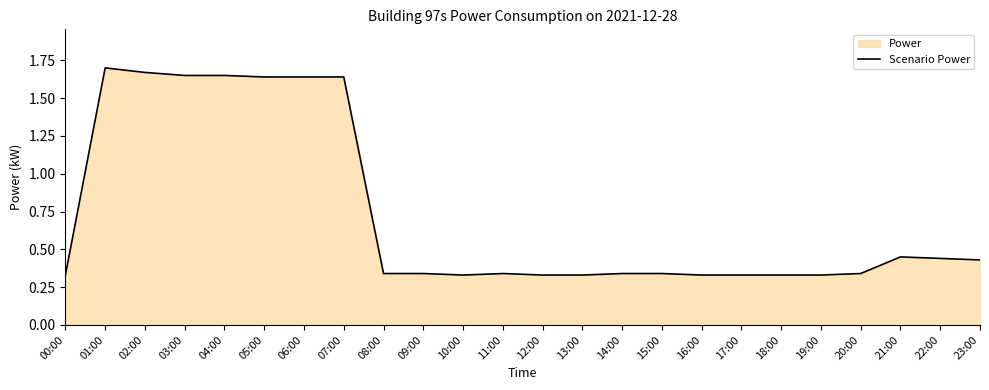

Reading left to right, list all the values displayed in this chart.

00:00=0.3	01:00=1.7	02:00=1.7	03:00=1.6	04:00=1.6	05:00=1.6	06:00=1.6	07:00=1.6	08:00=0.3	09:00=0.3	10:00=0.3	11:00=0.3	12:00=0.3	13:00=0.3	14:00=0.3	15:00=0.3	16:00=0.3	17:00=0.3	18:00=0.3	19:00=0.3	20:00=0.3	21:00=0.5	22:00=0.4	23:00=0.4